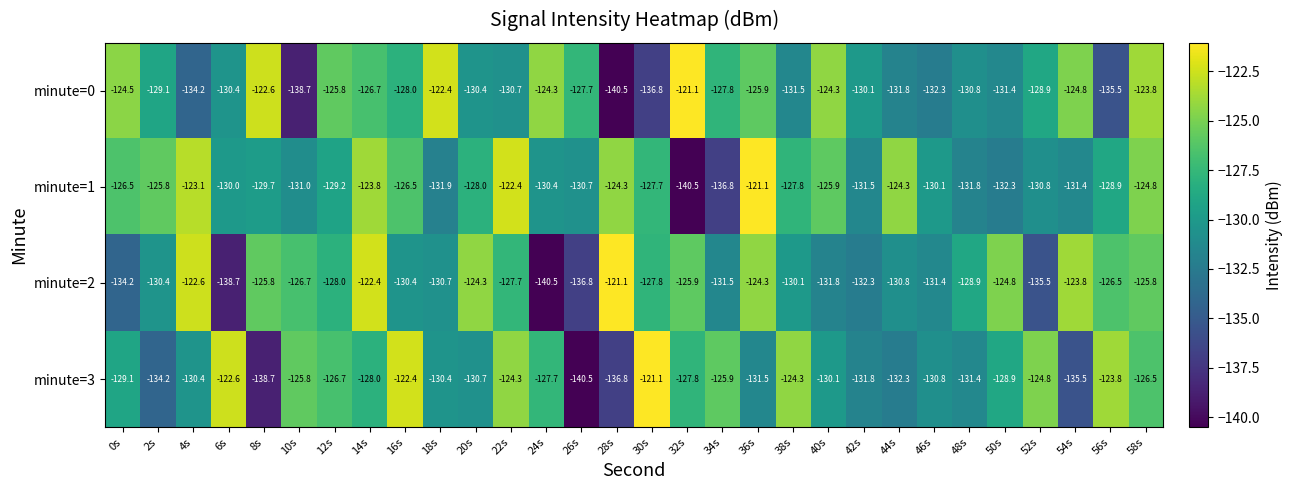

Where is minute=2 nearest to the value -130?

38s